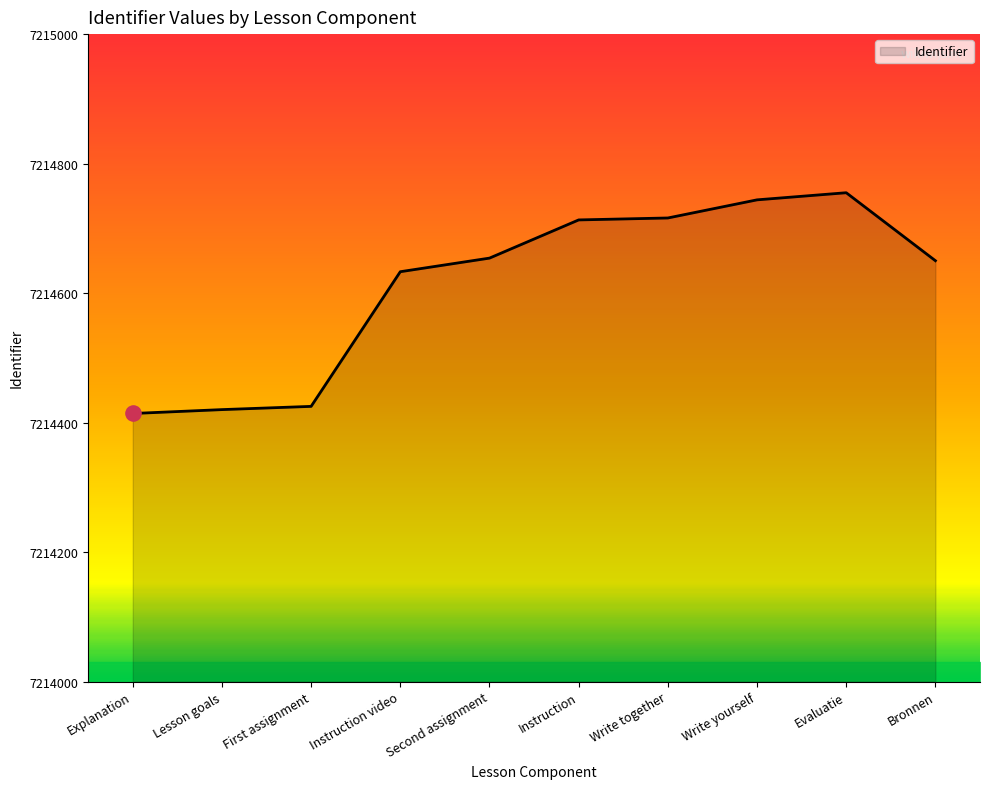

What is the change in value from Lesson goals to Bronnen?

+230